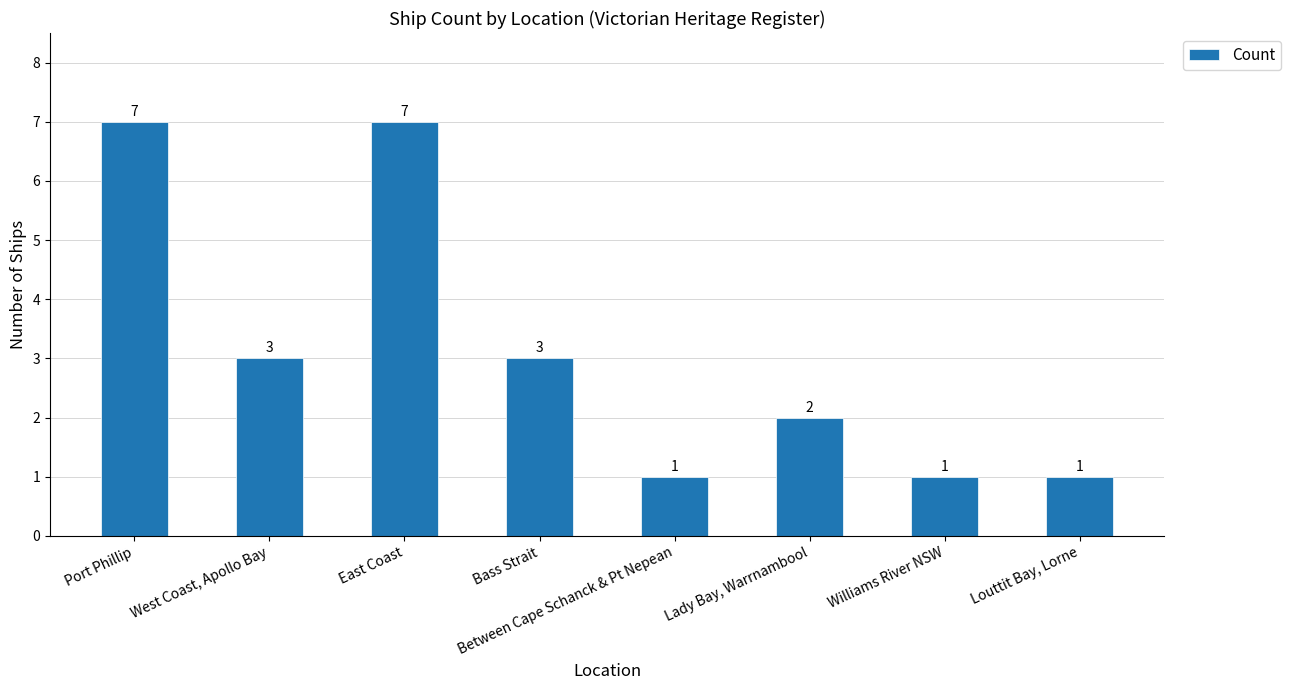

What is the greatest value displayed?

7